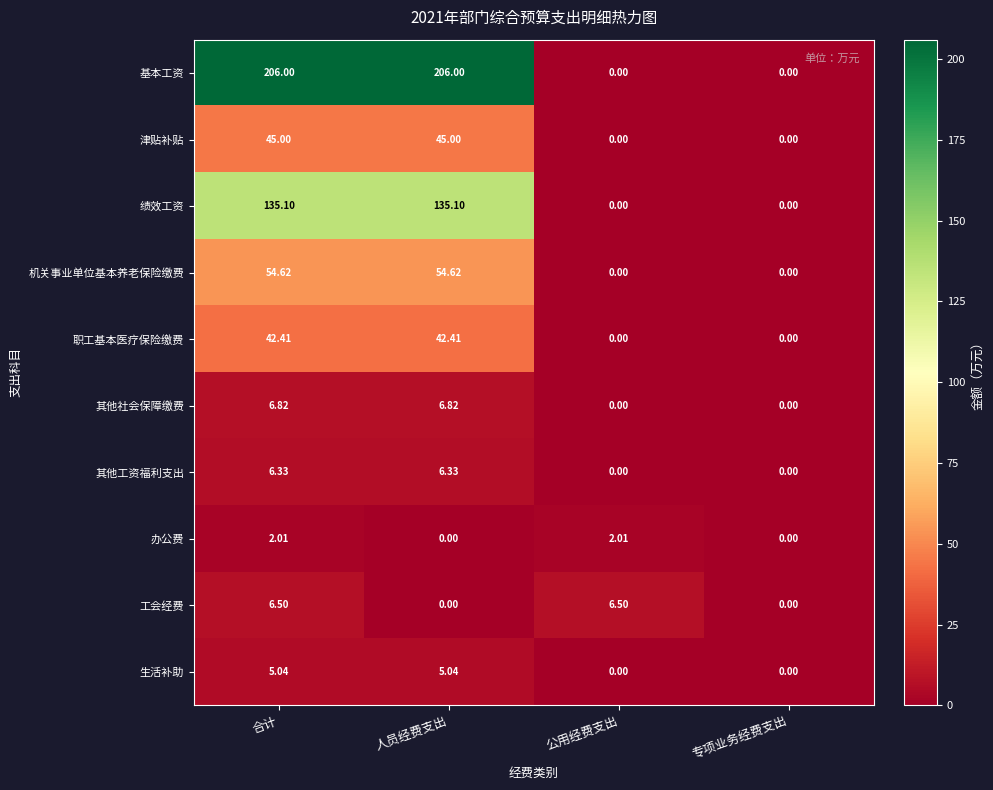

List the series in order of their peak value, highest first.

基本工资, 绩效工资, 机关事业单位基本养老保险缴费, 津贴补贴, 职工基本医疗保险缴费, 其他社会保障缴费, 工会经费, 其他工资福利支出, 生活补助, 办公费